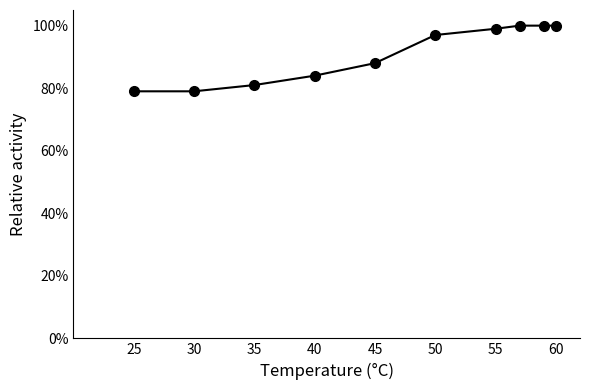

Does the chart display data point markers on the line(s)?

Yes